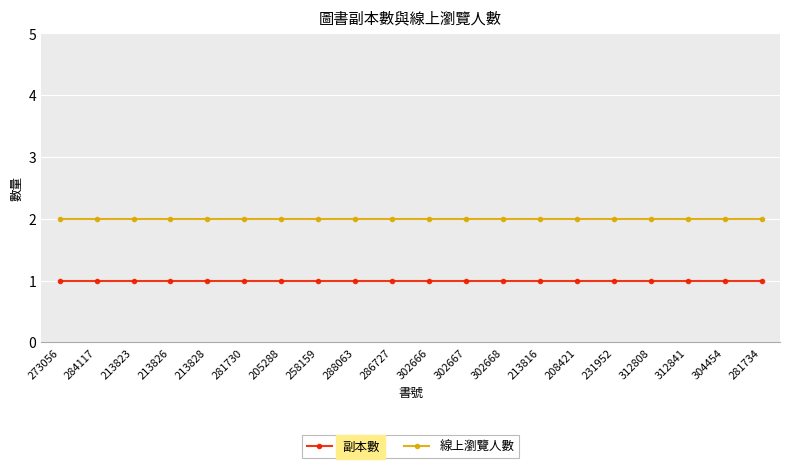

The value of 副本數 at 302666 is 1. True or false?

True